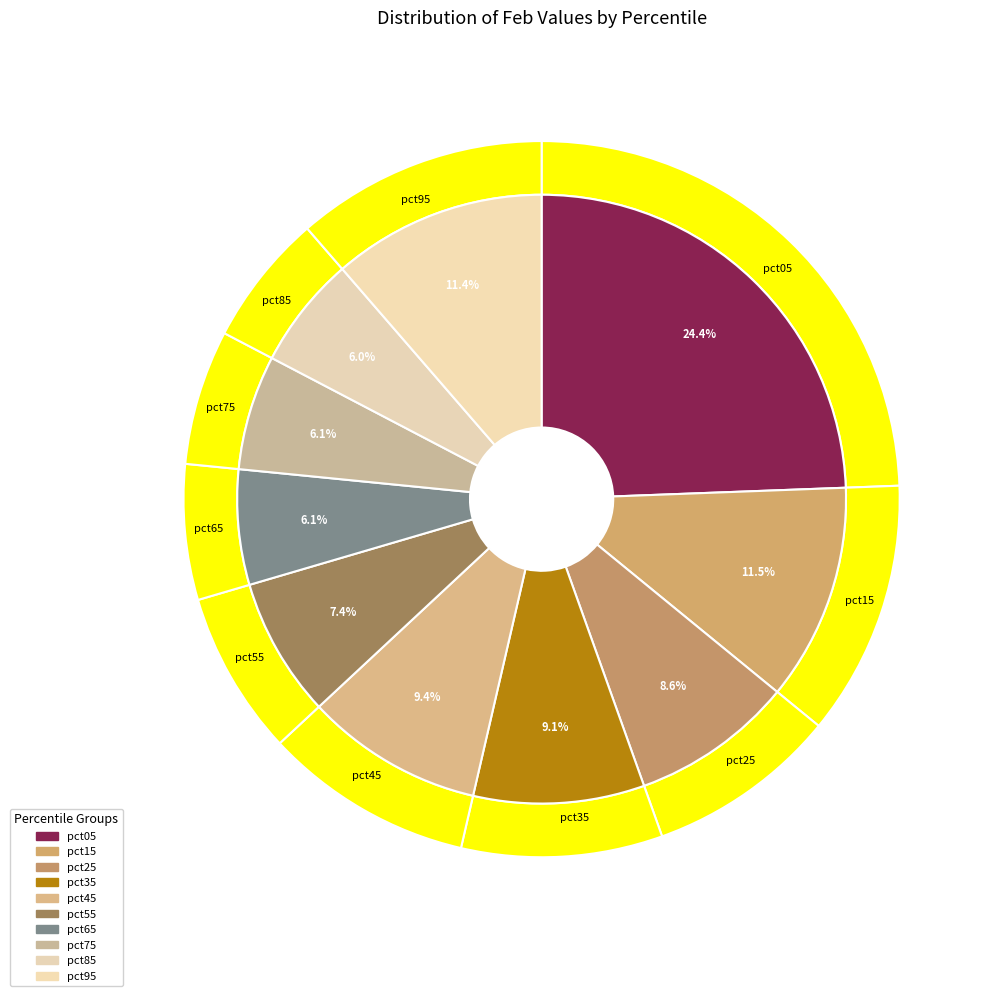

To the nearest percent, what portion does pct05 represent?

24%